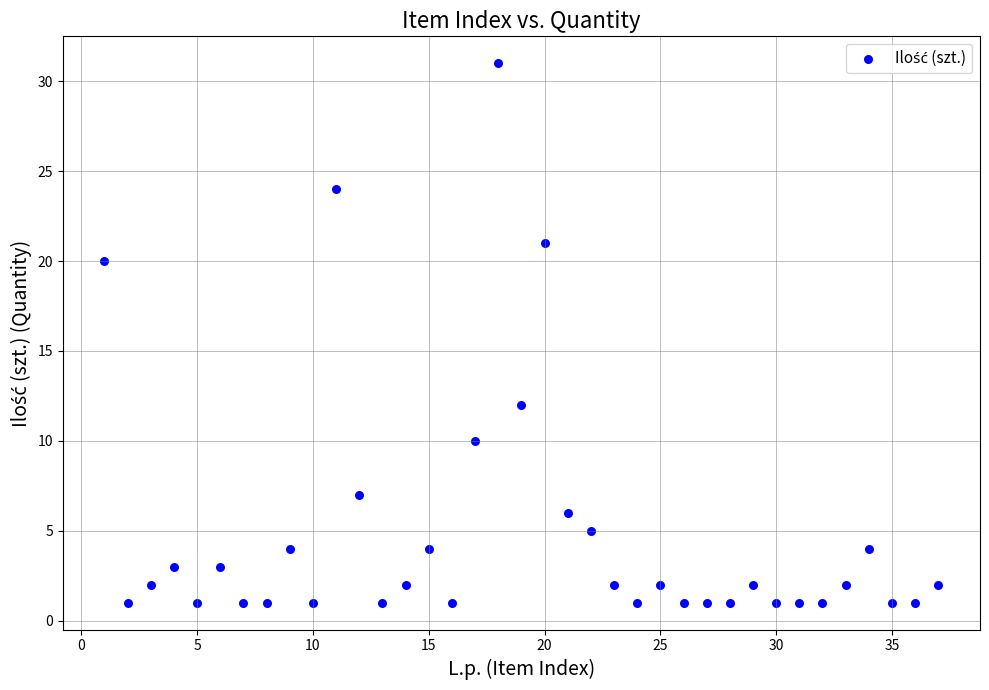

What is the range of Y values (max minus min)?

30